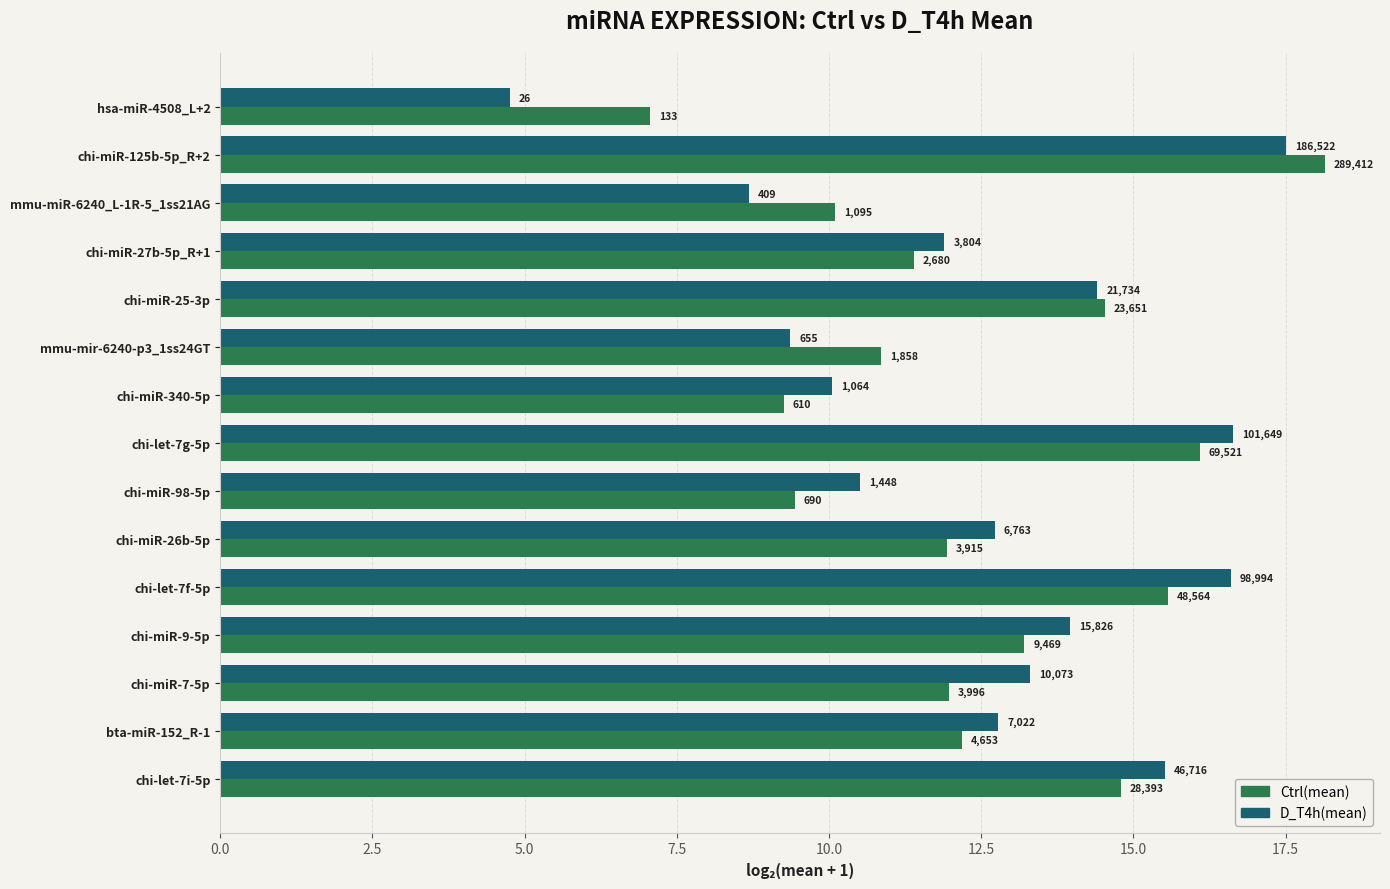

What are all the series names shown in the legend?

Ctrl(mean), D_T4h(mean)